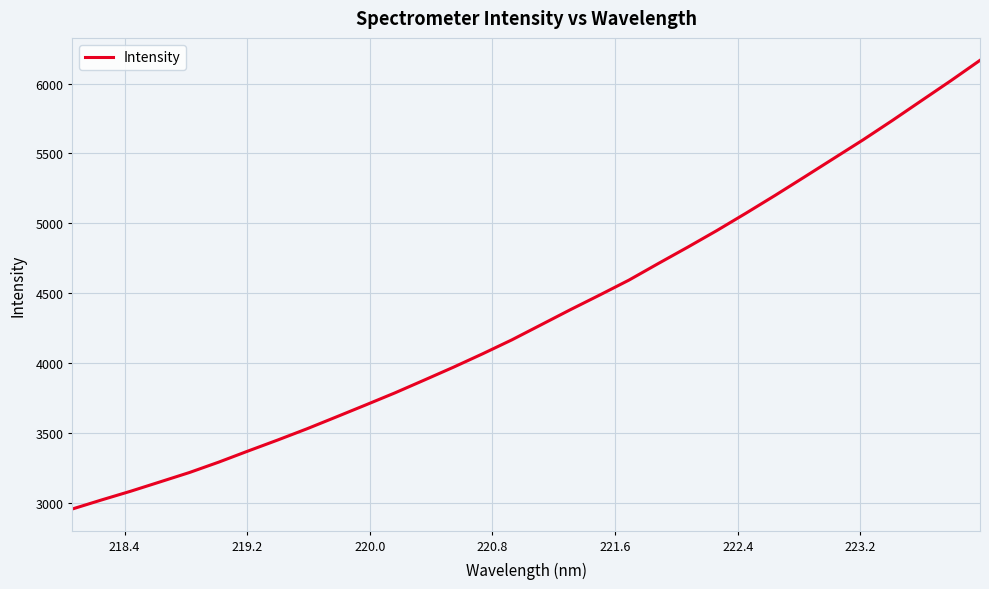

What is the maximum value shown in the chart?

6166.2